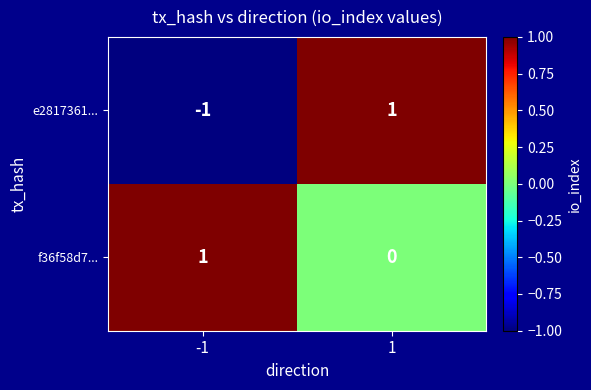

Reading right to left, list all the values displayed in this chart.

e2817361...: 1	-1
f36f58d7...: 0	1